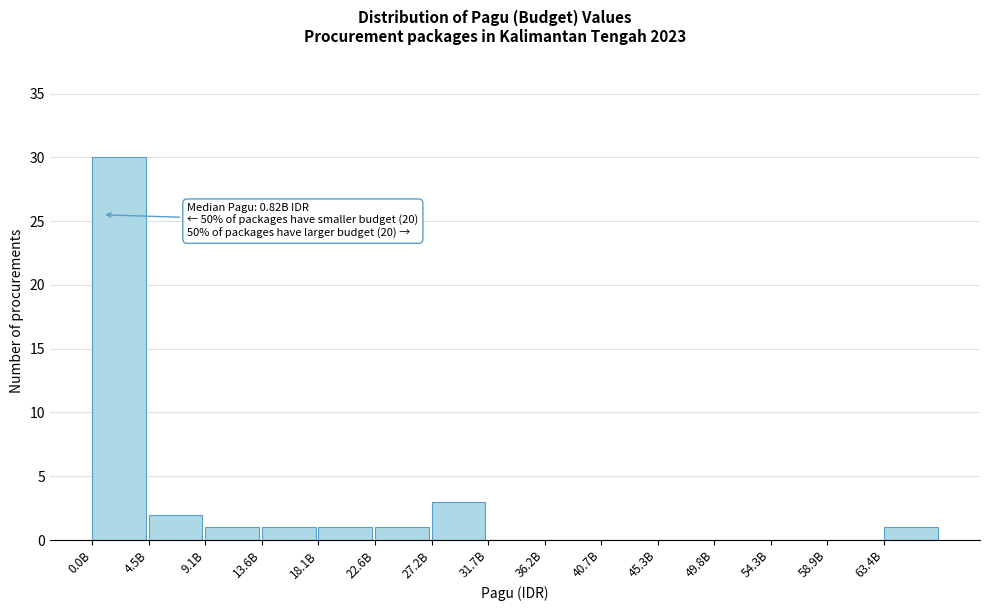

Reading left to right, transcribe all the data shown in this chart.

0.0B=30	4.5B=2	9.1B=1	13.6B=1	18.1B=1	22.6B=1	27.2B=3	31.7B=0	36.2B=0	40.7B=0	45.3B=0	49.8B=0	54.3B=0	58.9B=0	63.4B=1